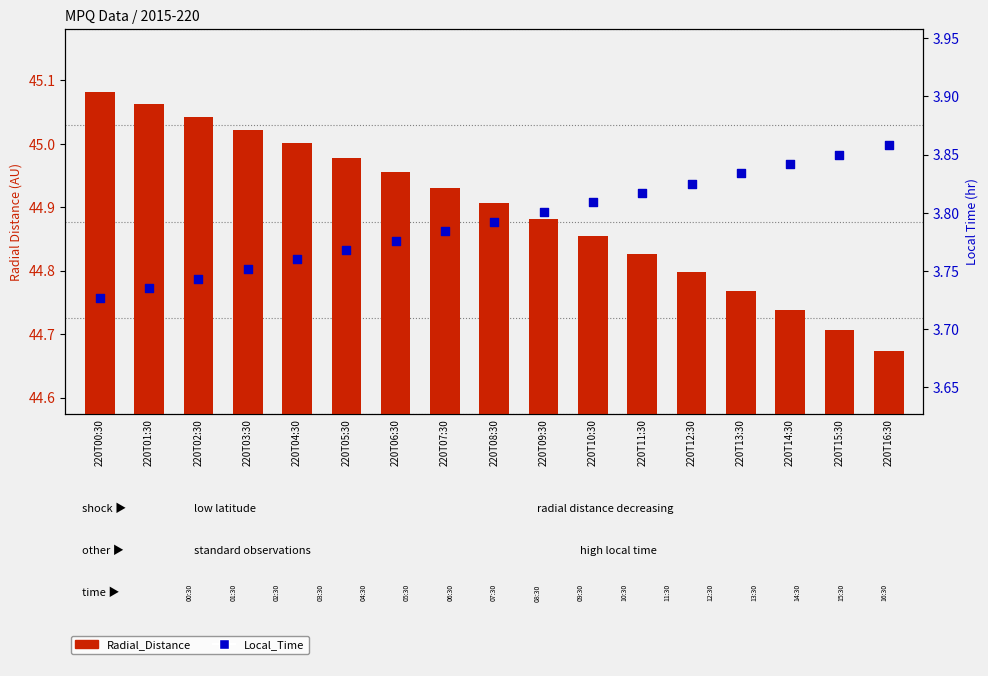

Which series has the largest total across all categories?

Radial_Distance